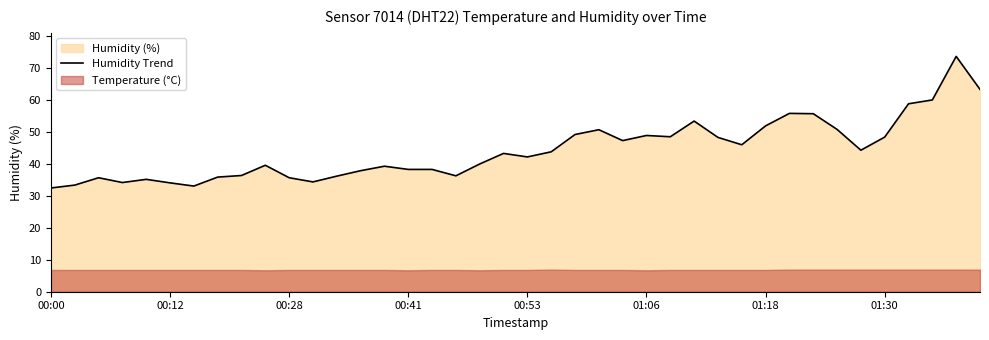

What is the maximum value for Humidity Trend?

73.5